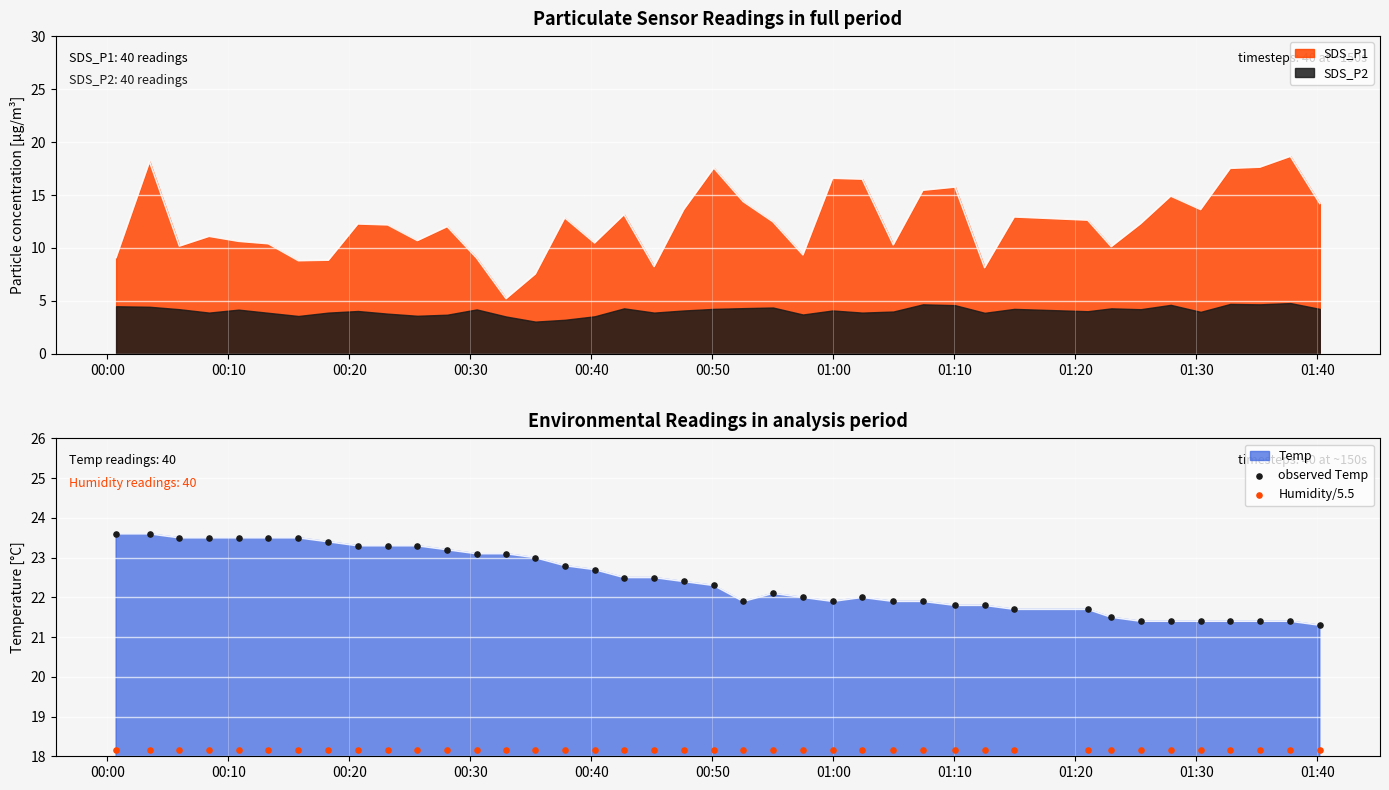

Which series reaches the minimum Y coordinate?

Humidity/5.5